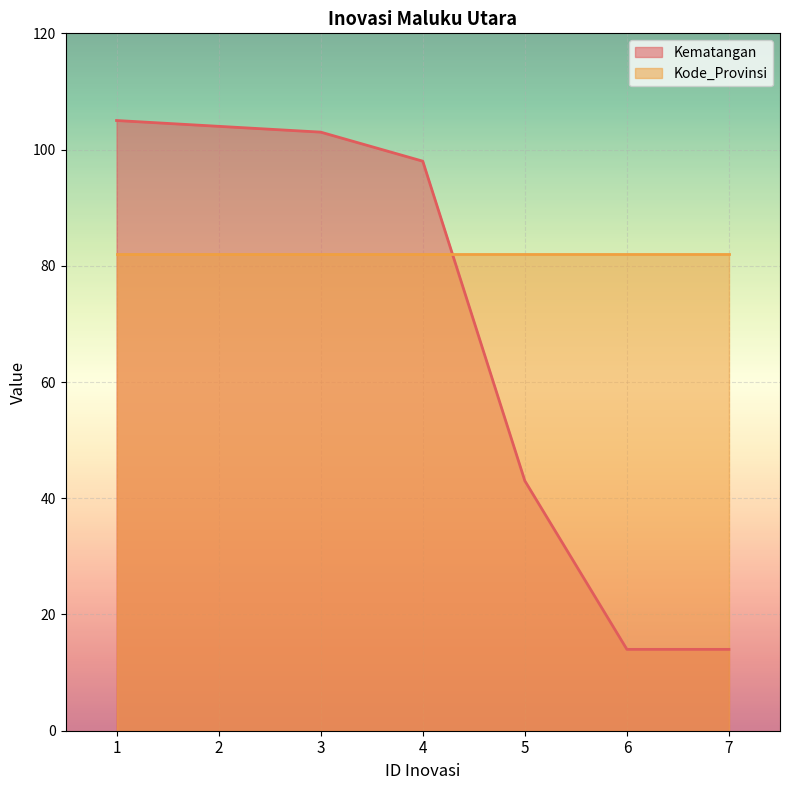

List the labels in order of value, largest first.

1, 2, 3, 4, 5, 6, 7